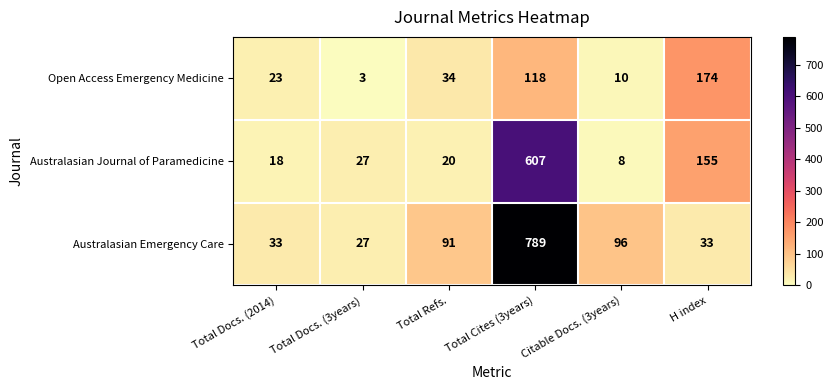

Is the value of Australasian Journal of Paramedicine at Citable Docs. (3years) greater than the value of Open Access Emergency Medicine at Total Docs. (3years)?

Yes